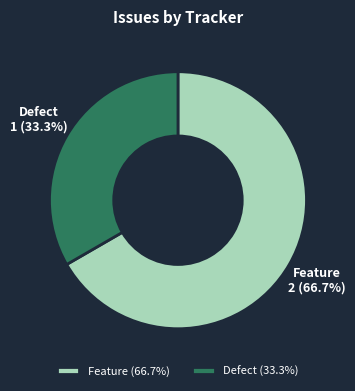

To the nearest percent, what percentage of the pie is Feature?

67%